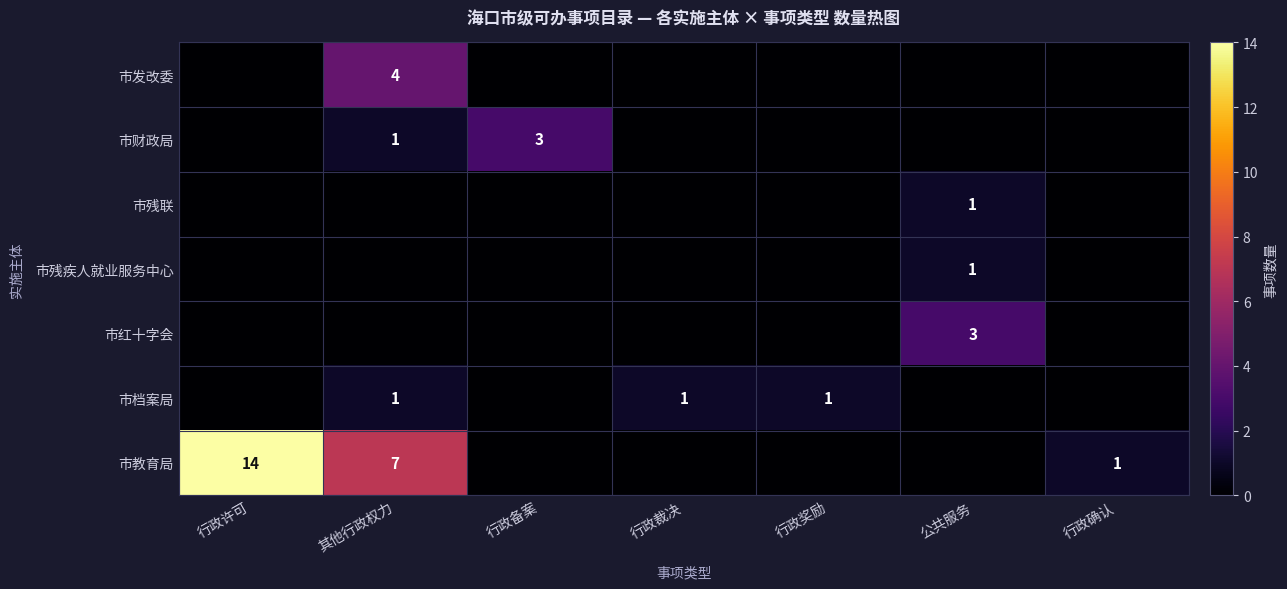

Is it true that 市档案局 equals 1 at 其他行政权力?

True